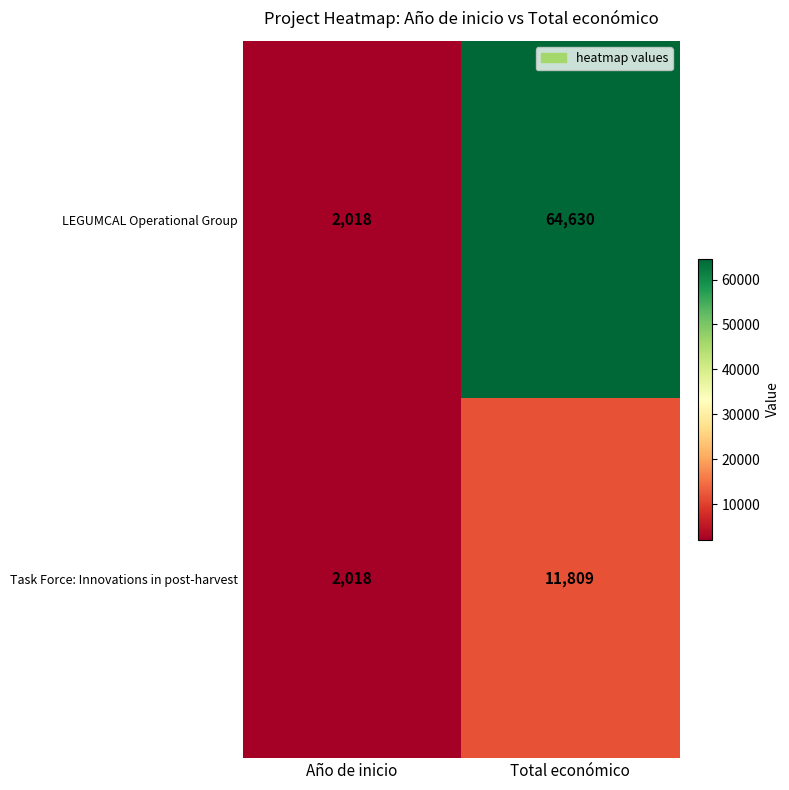

Which series has the largest range (max minus min)?

LEGUMCAL Operational Group